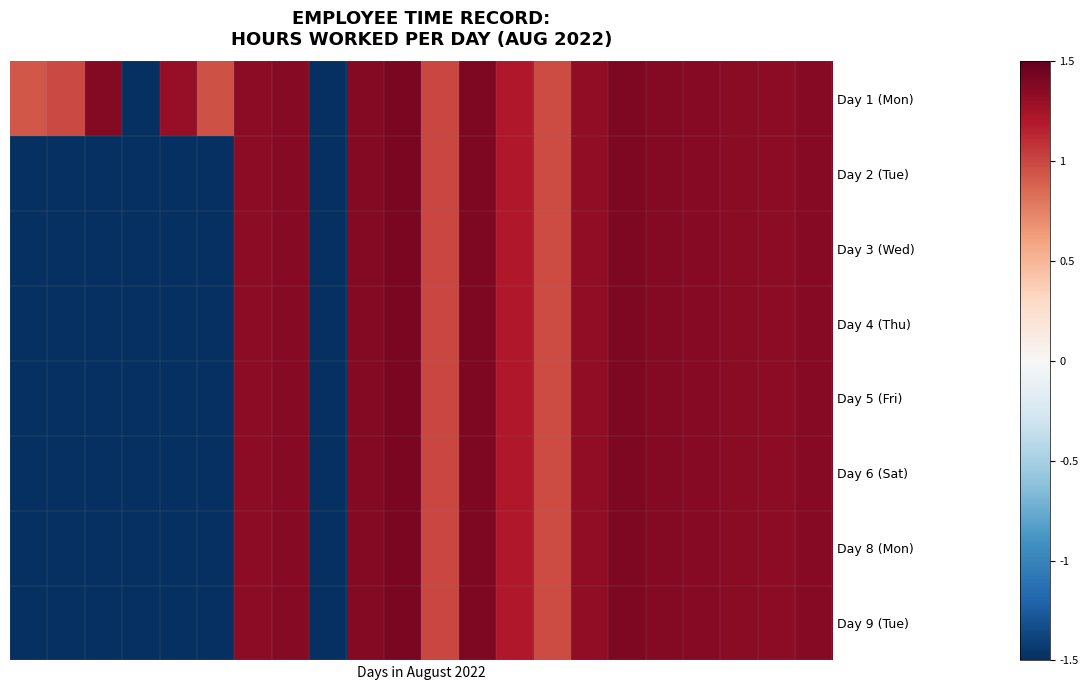

Which series has the widest spread of values?

Day 1 (Mon)